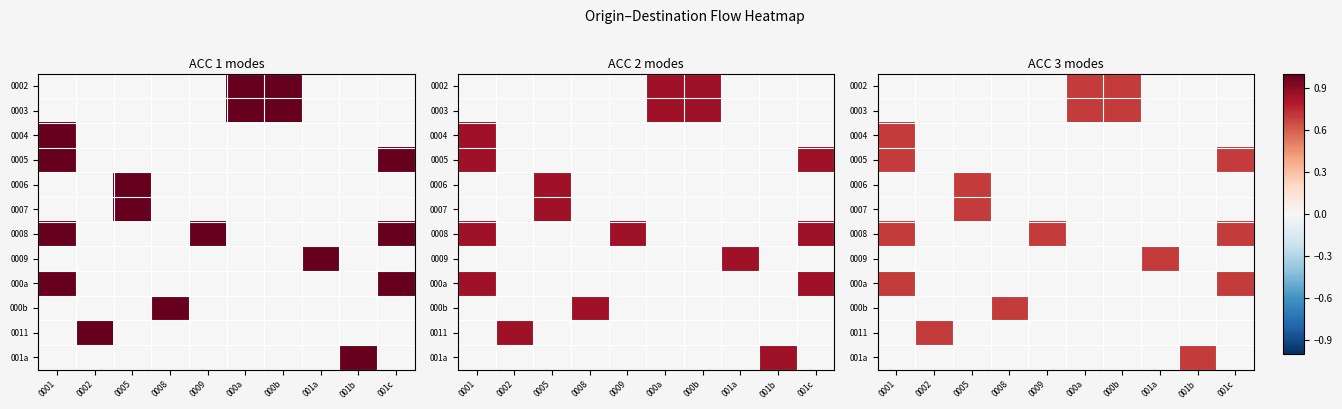

What is the difference between the highest and lowest values at 001b?

0.7